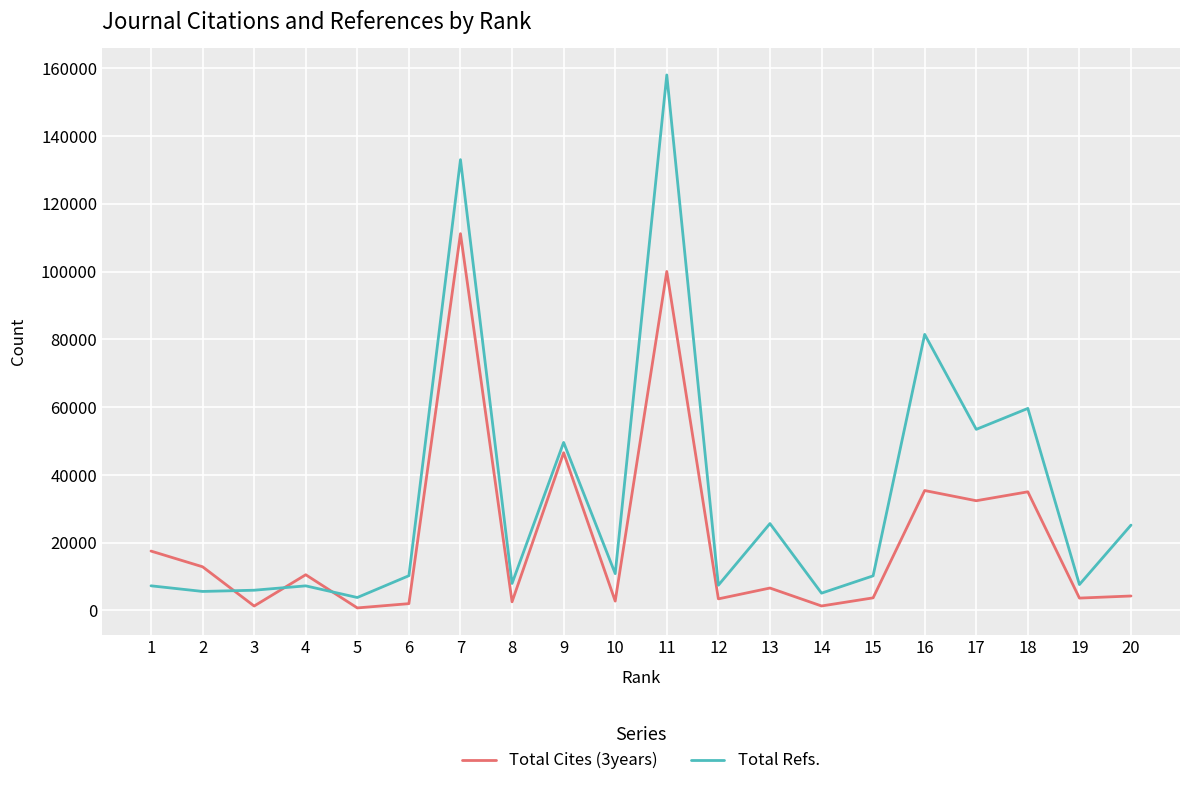

Does the chart have visible grid lines?

Yes